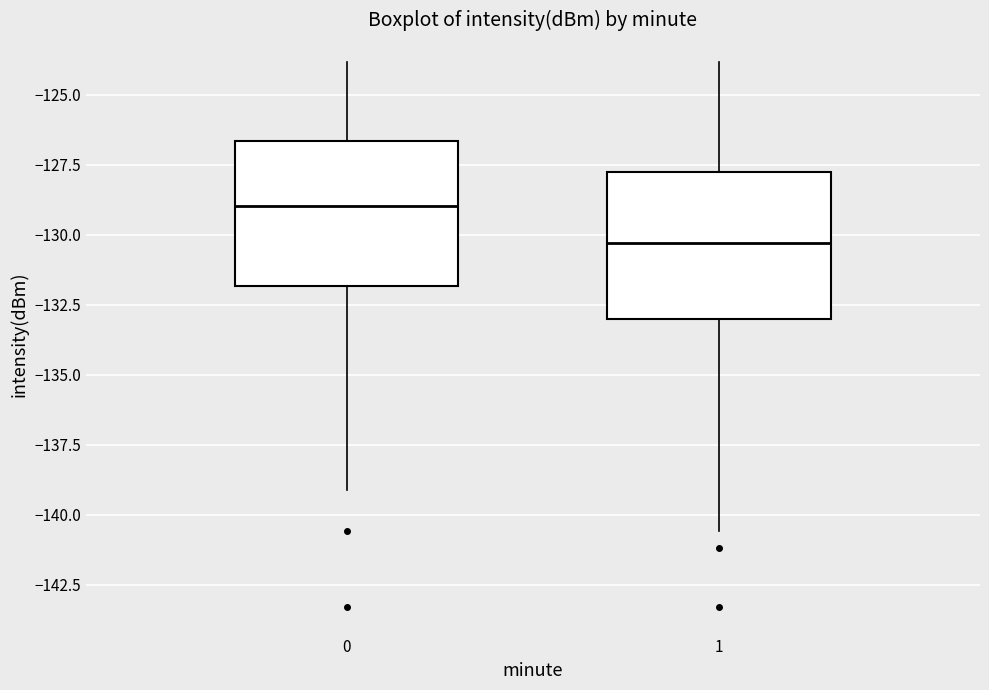

Reading left to right, read every box against the y-axis: the position of its median line, the range the box covers, and the ends of its whiskers. The values are not printed on the chart, so give them approximately, as read against the axis.

0: median -129.0, box -132.0 to -126.5, whiskers -139.0 to -124.0
1: median -130.5, box -133.0 to -128.0, whiskers -140.5 to -124.0